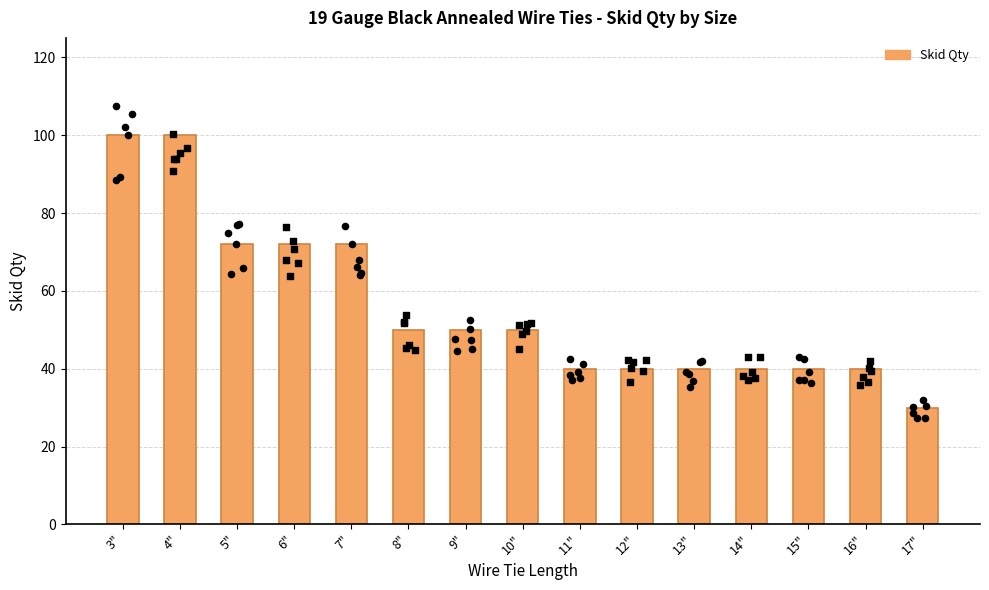

Approximately how many times larger is the value at 12" compared to 3"?

0.4